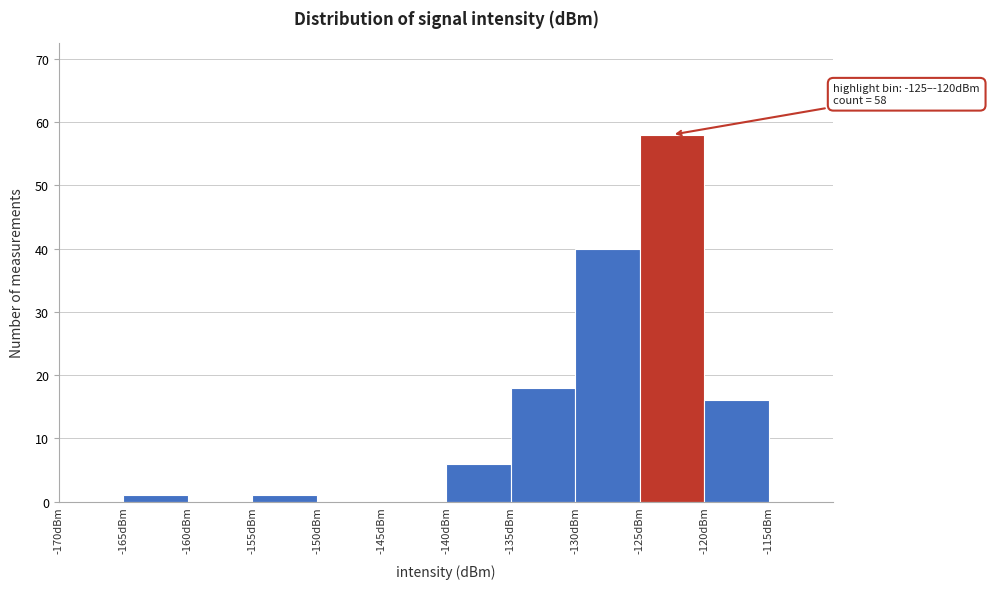

Over which range of the x-axis is the bar tallest?

-125 to -120